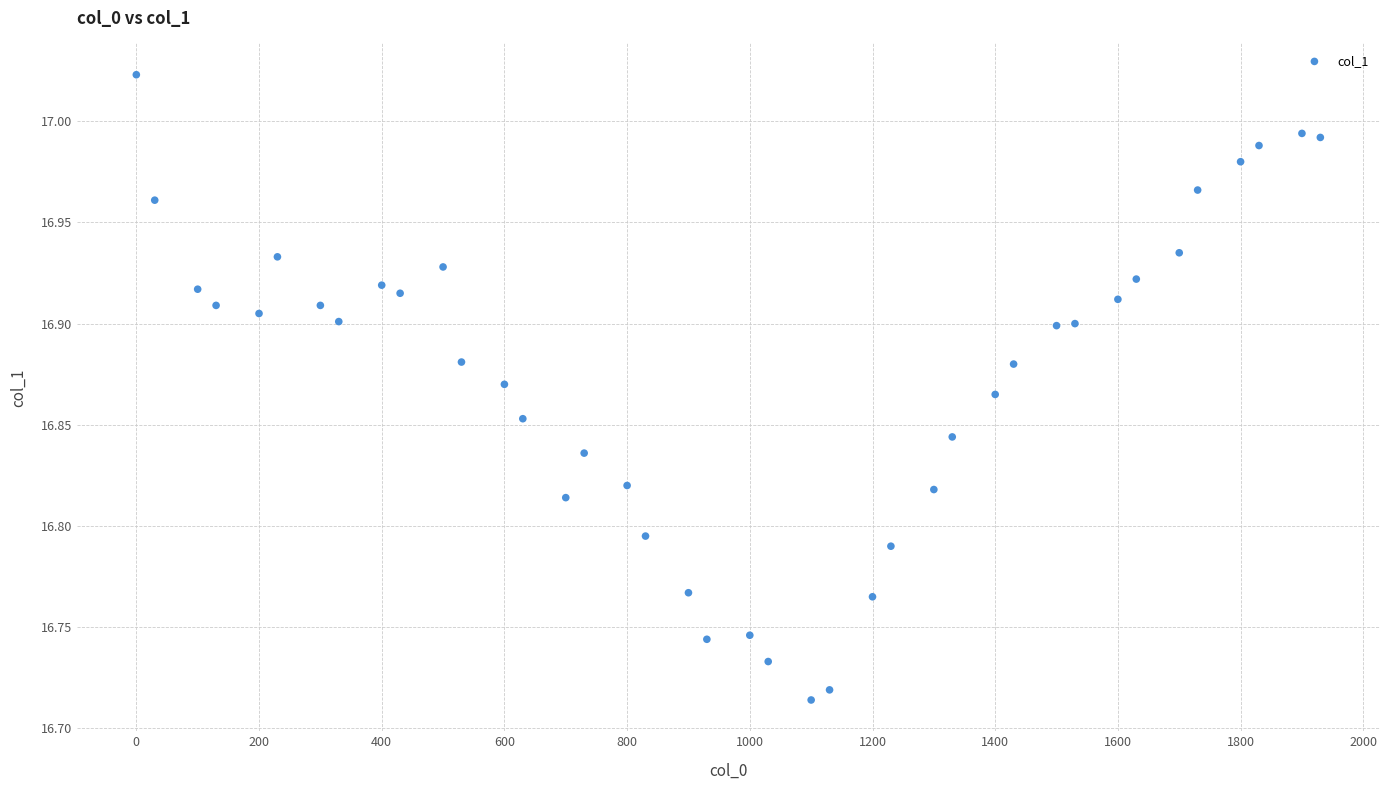

What is the range of X values (max minus min)?

1930.0